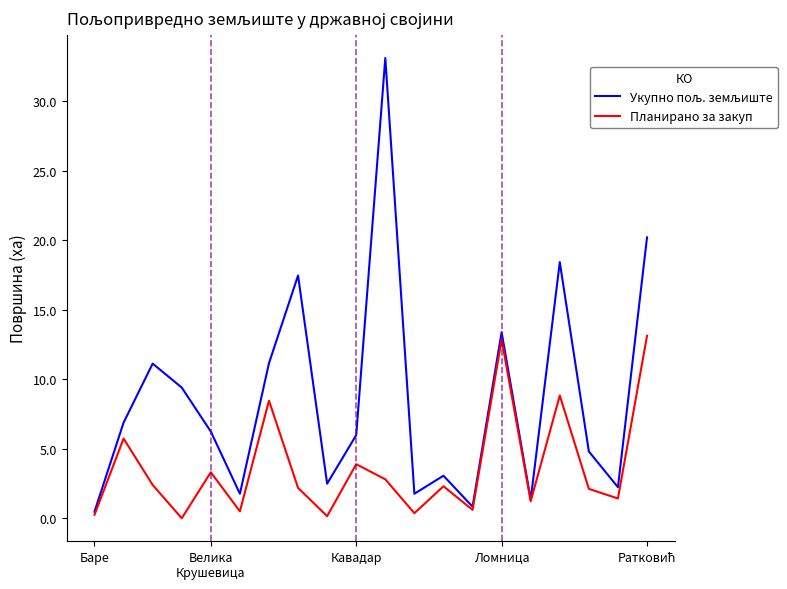

What is the maximum value shown in the chart?

33.1